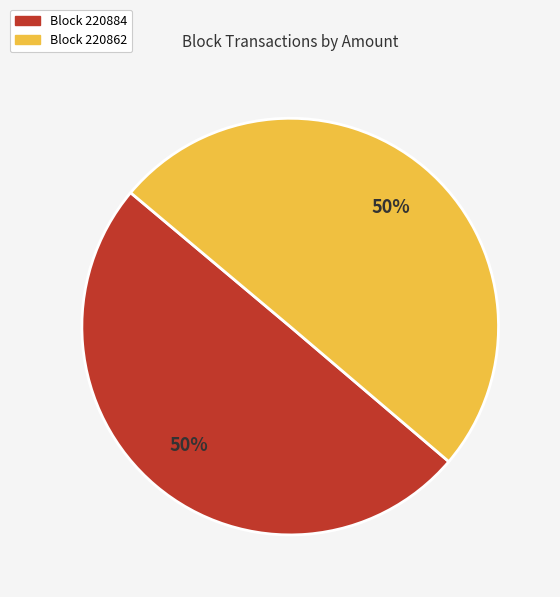

Approximately how many times larger is the value at Block 220884 compared to Block 220862?

1.0